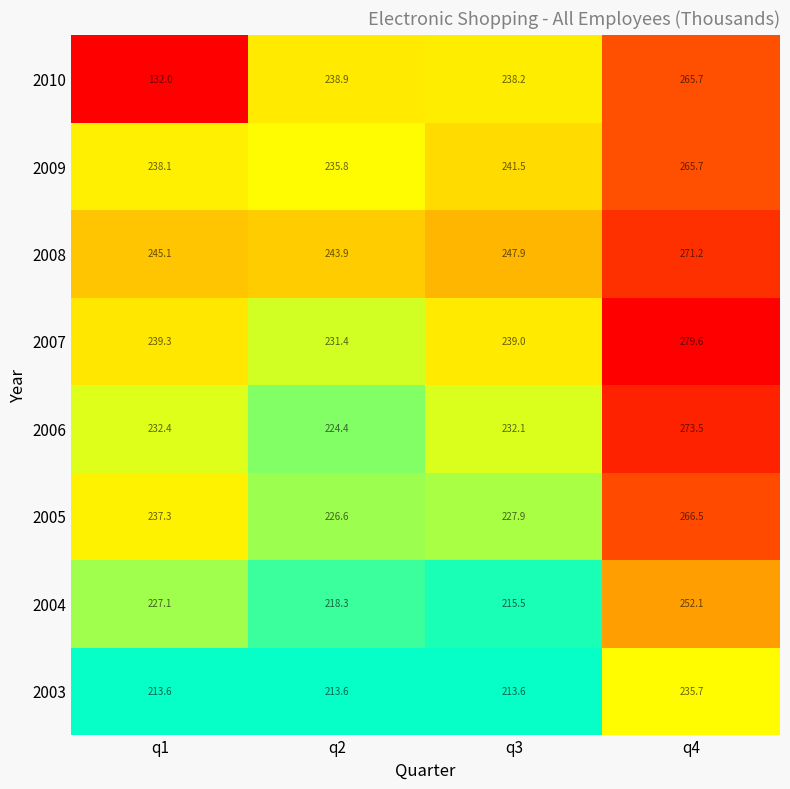

The value of 2009 at q4 is 265.7. True or false?

True